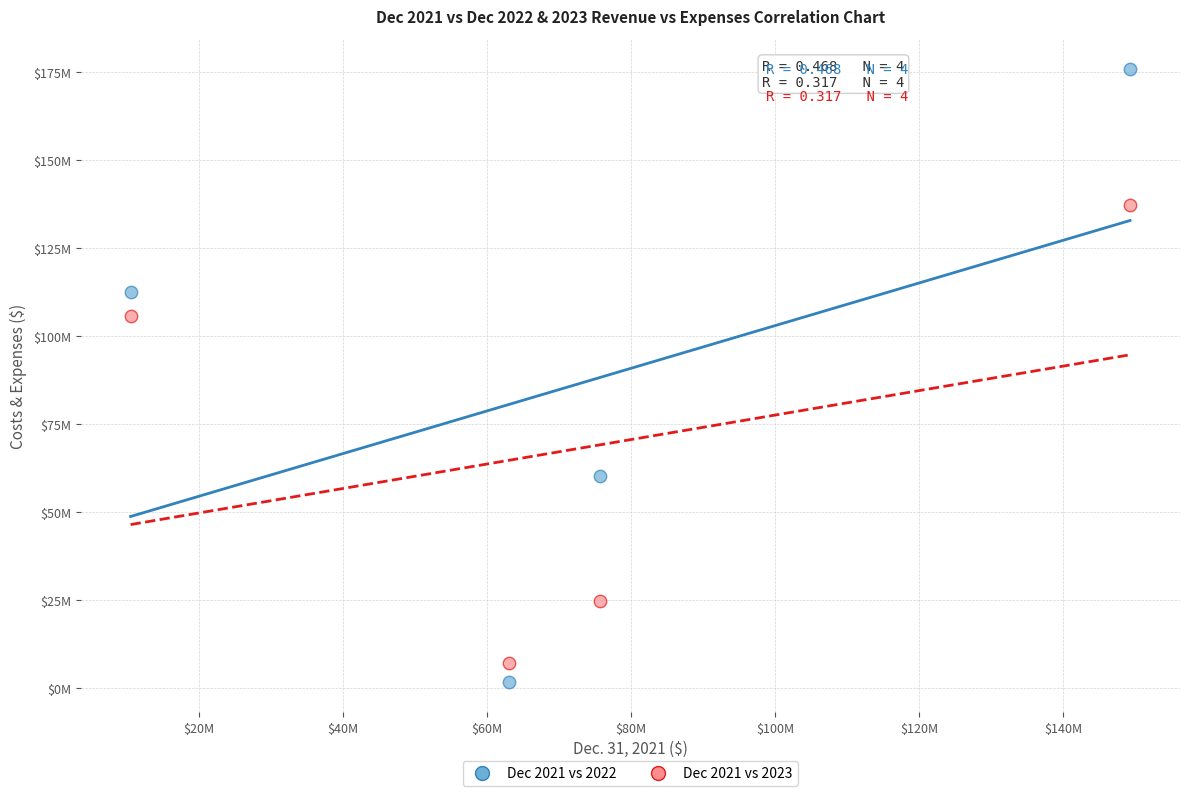

Which series has the widest spread of Y values?

Dec 2021 vs 2022